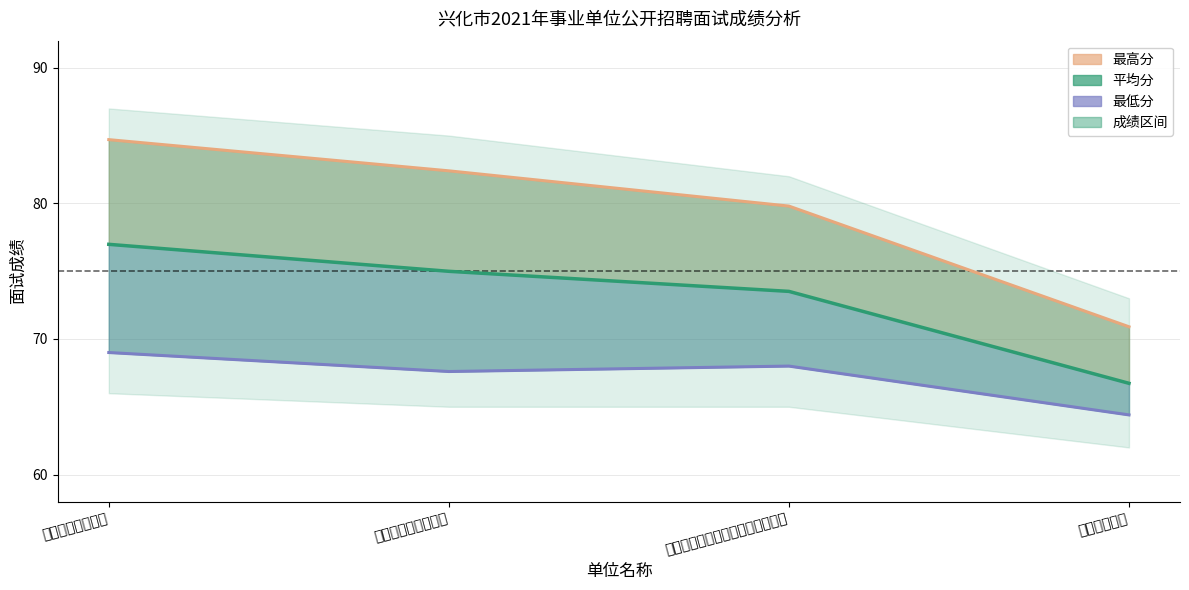

True or false: 平均分 has a value of 89.7 at 市工人文化宫.

False